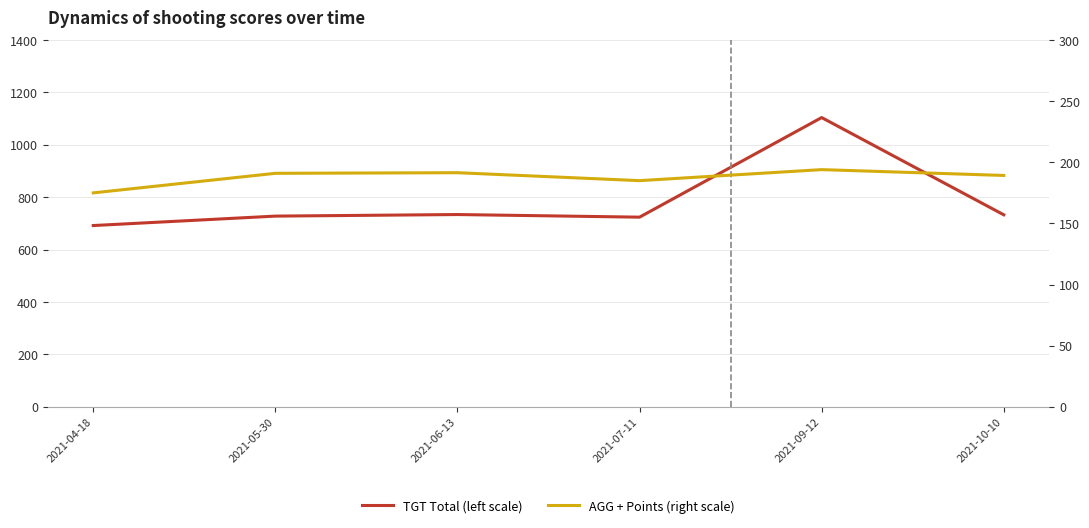

How many data points in TGT Total (left scale) are above 733?

2